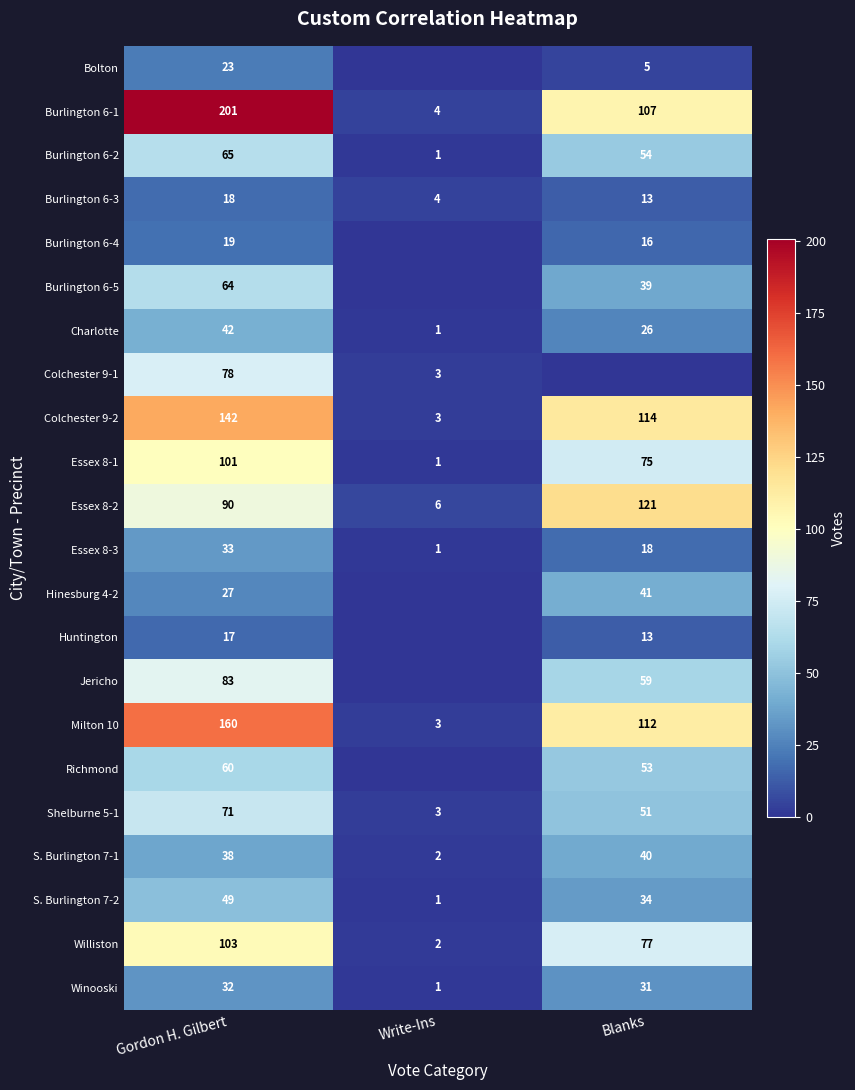

Count the number of categories in the chart.

3